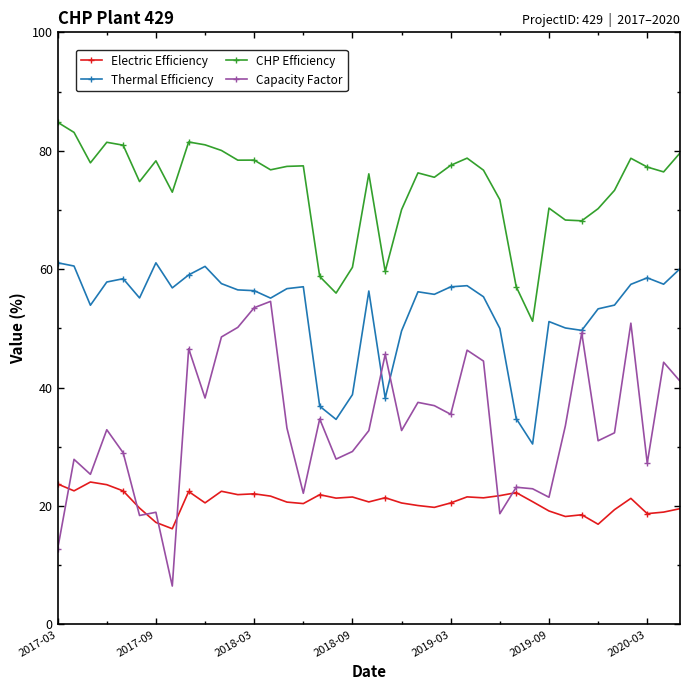

What is the value of the Capacity Factor point at the 8th from the left?

6.5